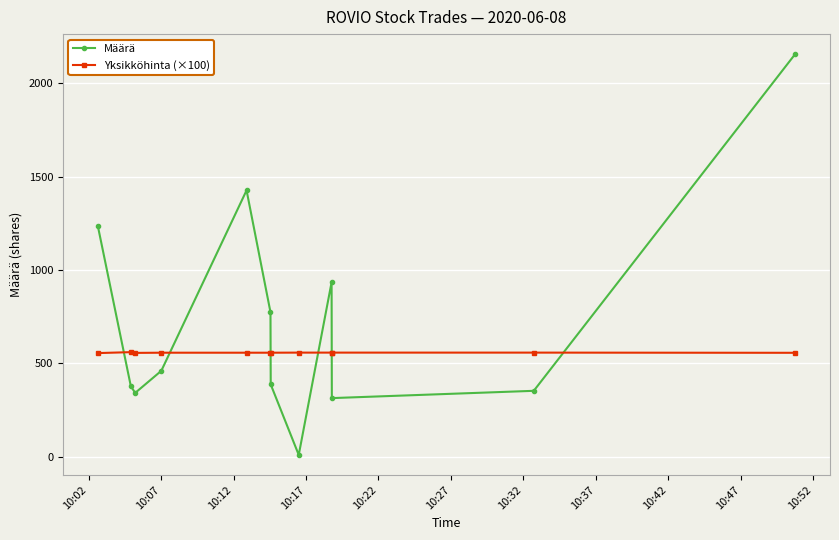

How many Yksikköhinta (×100) values are between 557 and 558?

8